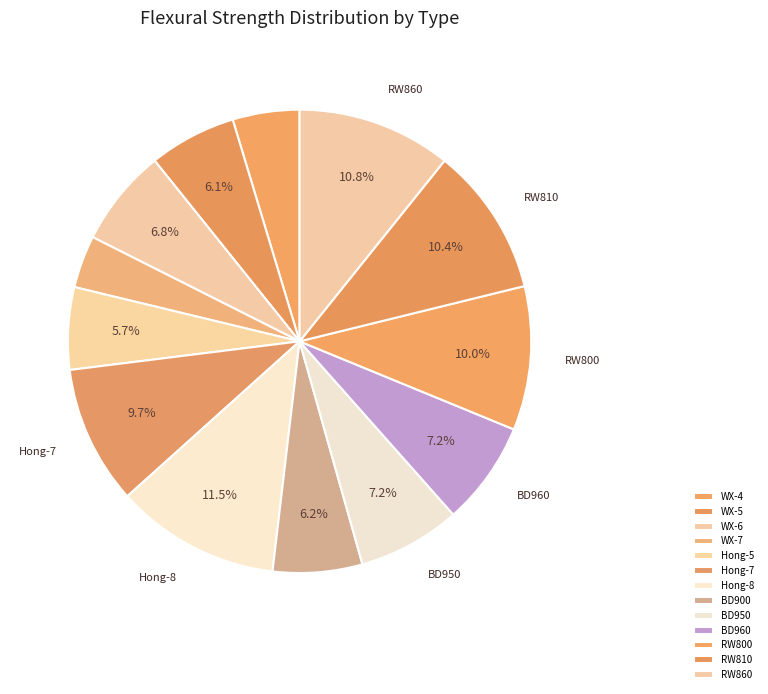

To the nearest percent, what is the difference between the Hong-5 and BD900 slice percentages?

1%